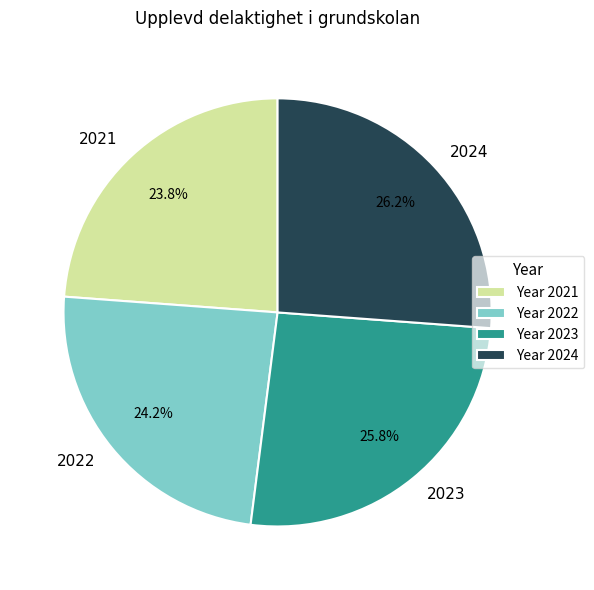

Which has a higher value, 2024 or 2022?

2024